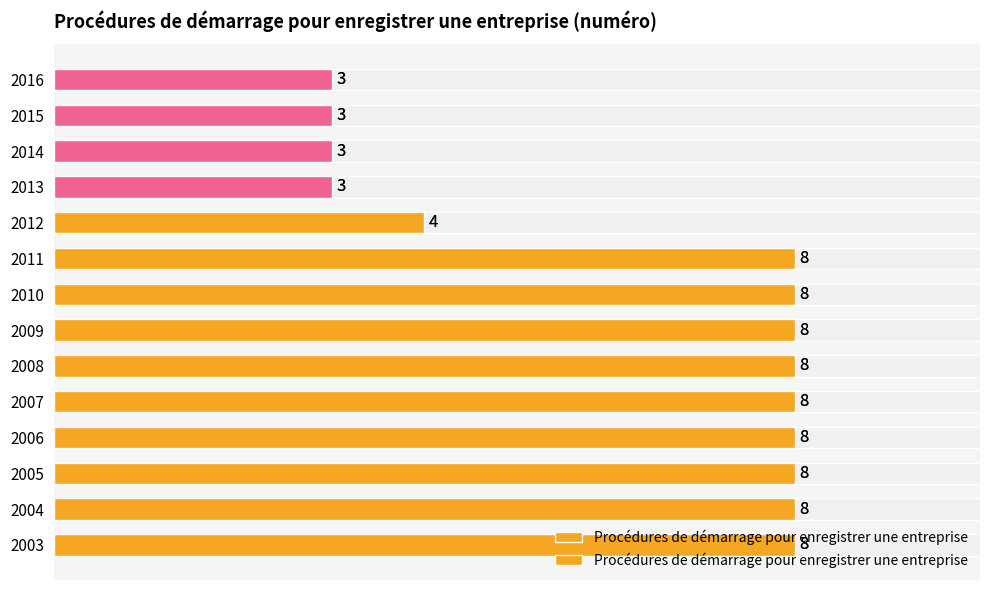

What is the greatest value displayed?

8